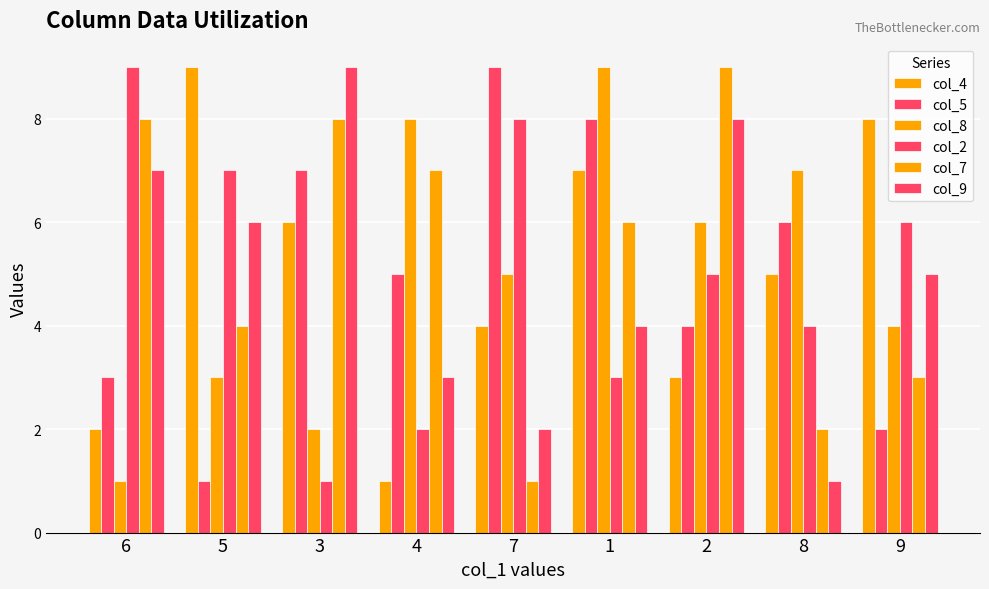

How many groups of bars are there?

9